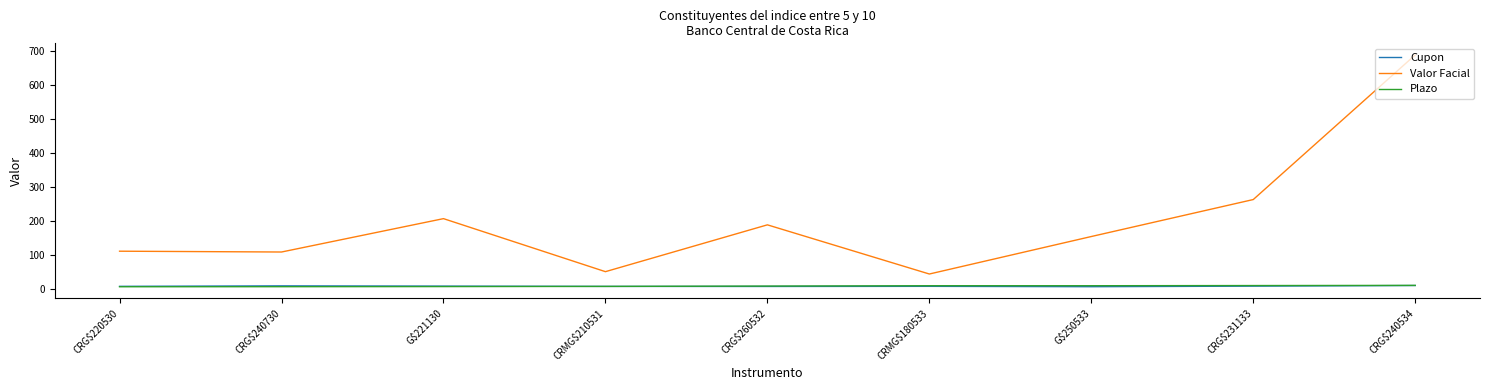

True or false: Cupon and Valor Facial cross at least once.

False